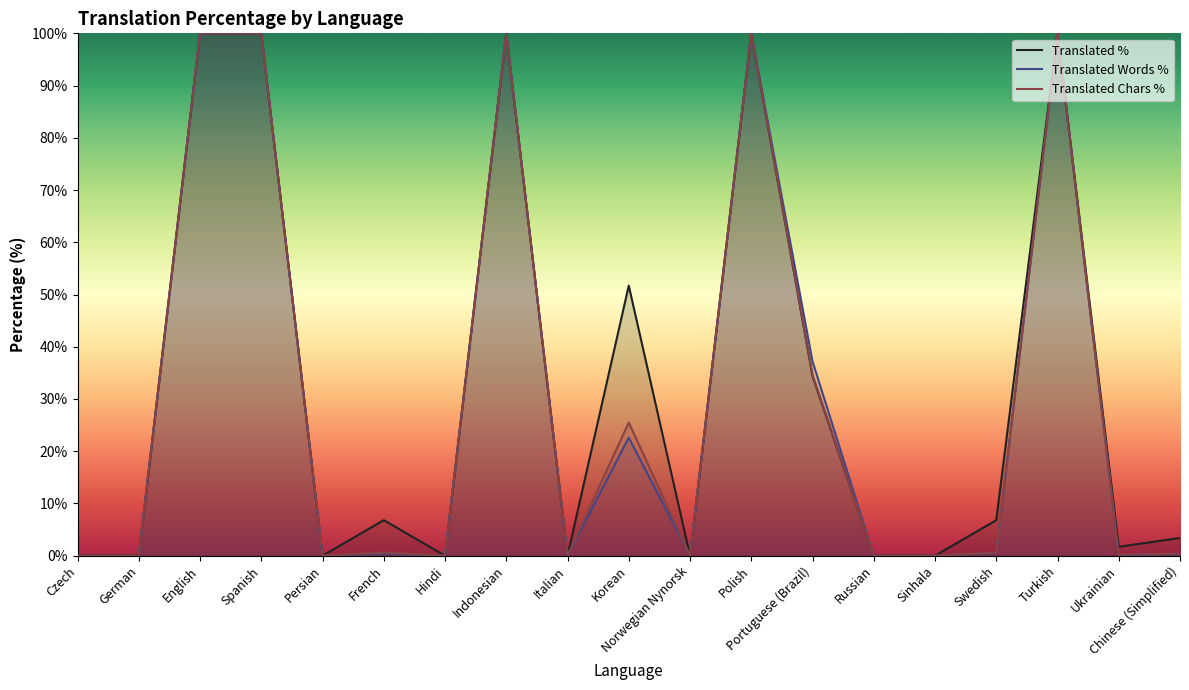

What is the sum of all translated_percent values?

604.8